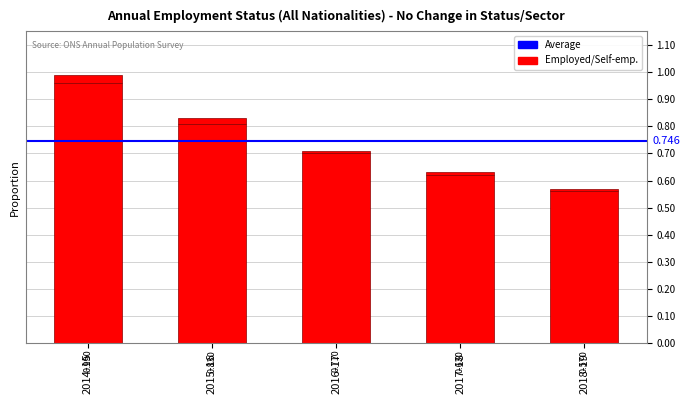

How many series are shown in this chart?

2